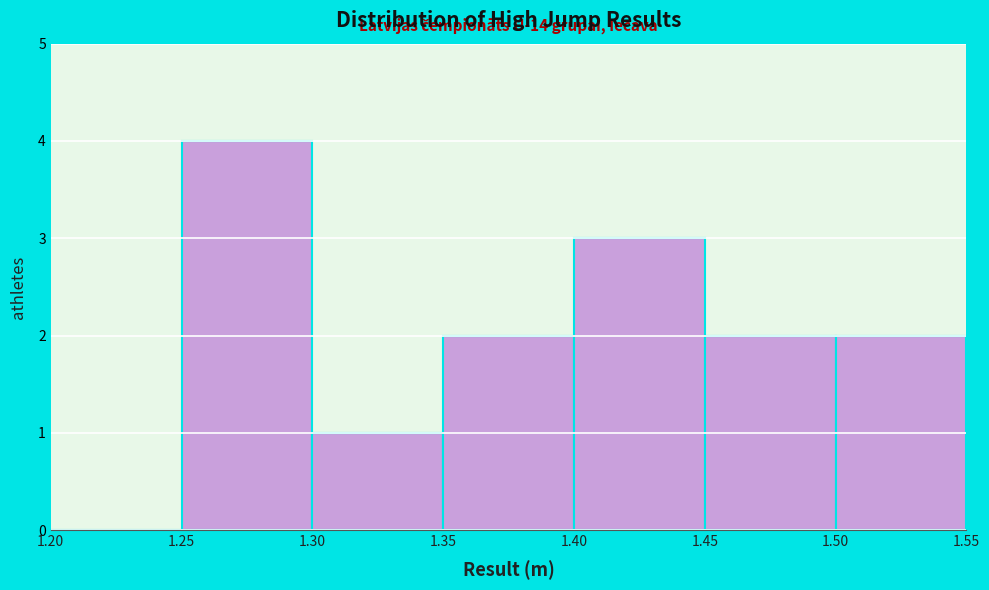

Over which range of the x-axis is the bar tallest?

1.25 to 1.30